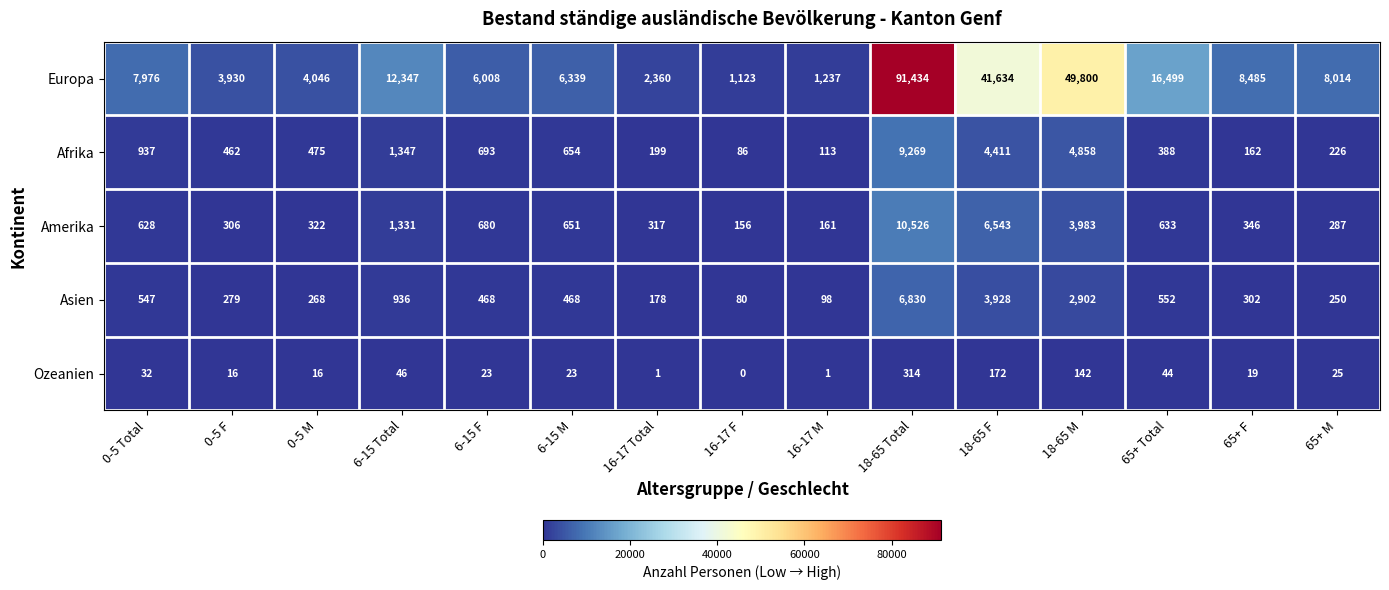

The Asien series shows 547 at 0-5 Total. True or false?

True